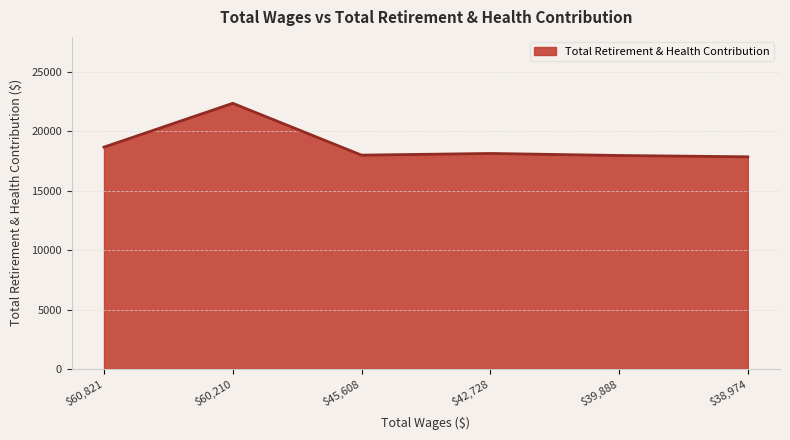

The value at $38,974 is 17853. True or false?

True